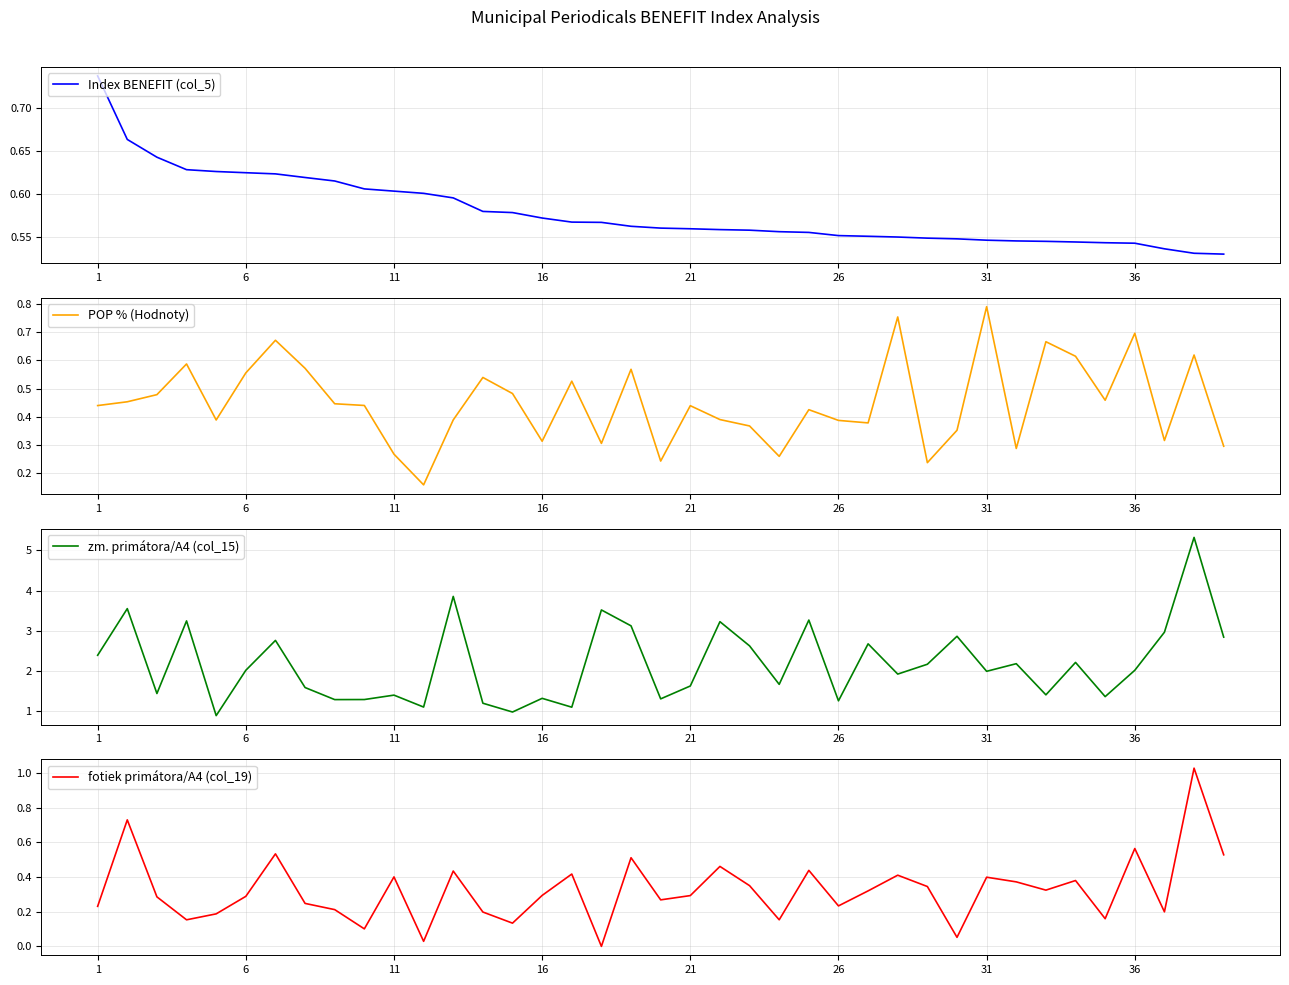

What is the lowest value of the zm. primátora/A4 (col_15) series?

0.9